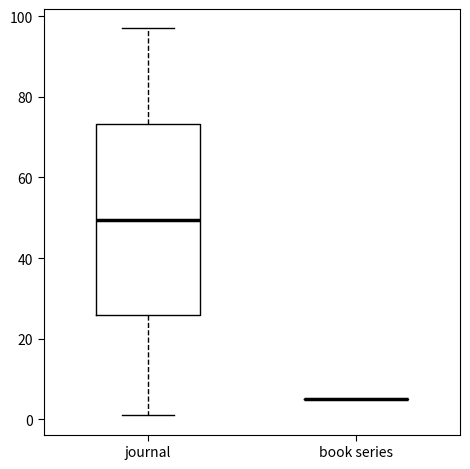

Reading left to right, read every box against the y-axis: the position of its median line, the range the box covers, and the ends of its whiskers. The values are not printed on the chart, so give them approximately, as read against the axis.

journal: median 50, box 26 to 74, whiskers 2 to 98
book series: box collapsed to a line at 6, whiskers 6 to 6